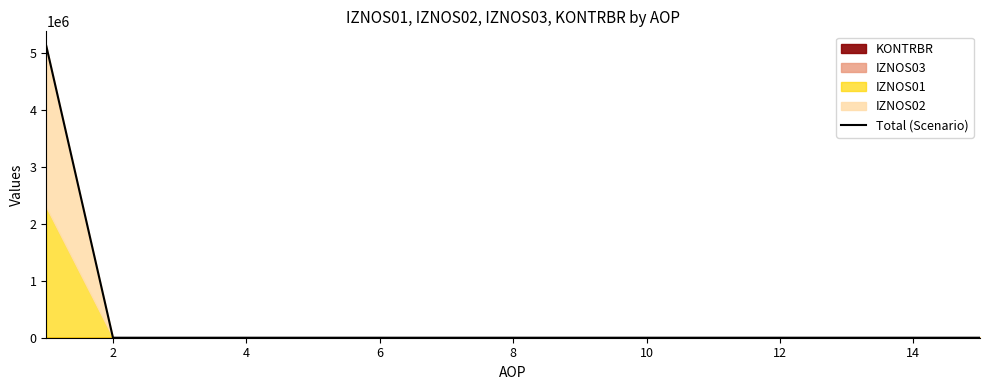

What is the maximum value for Total (Scenario)?

5118992.9